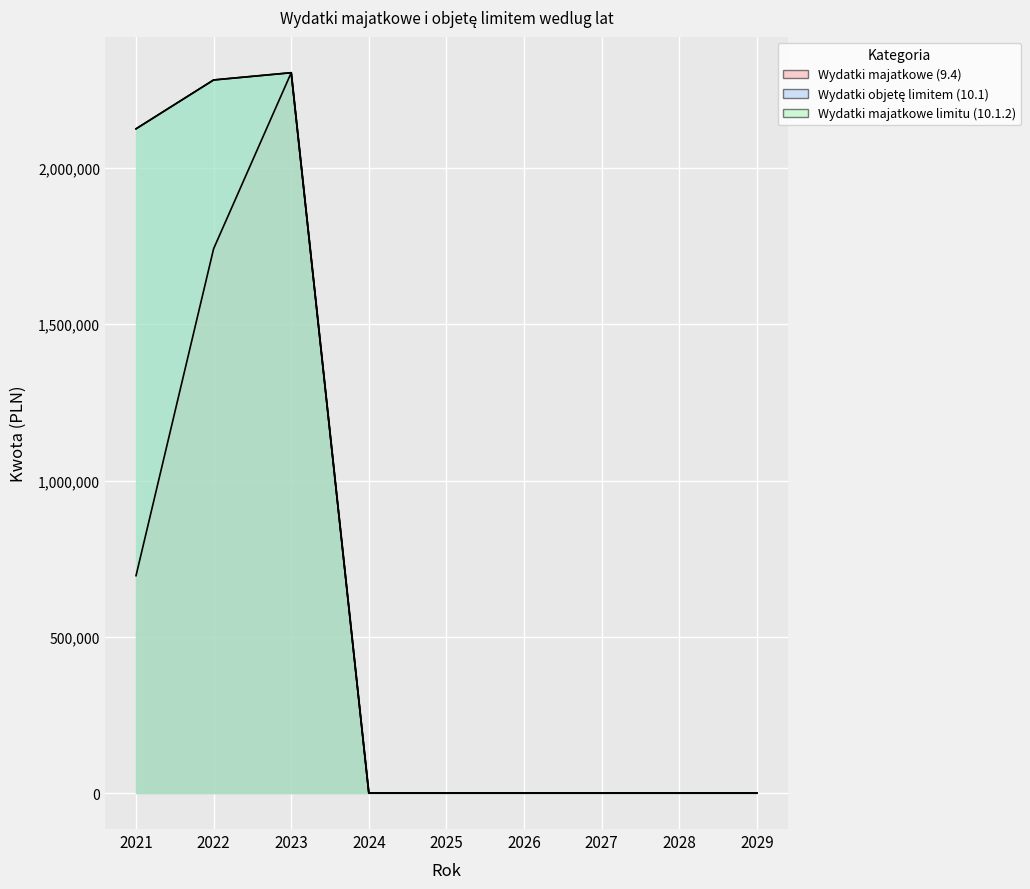

Which series has the largest range (max minus min)?

Wydatki majatkowe (9.4)